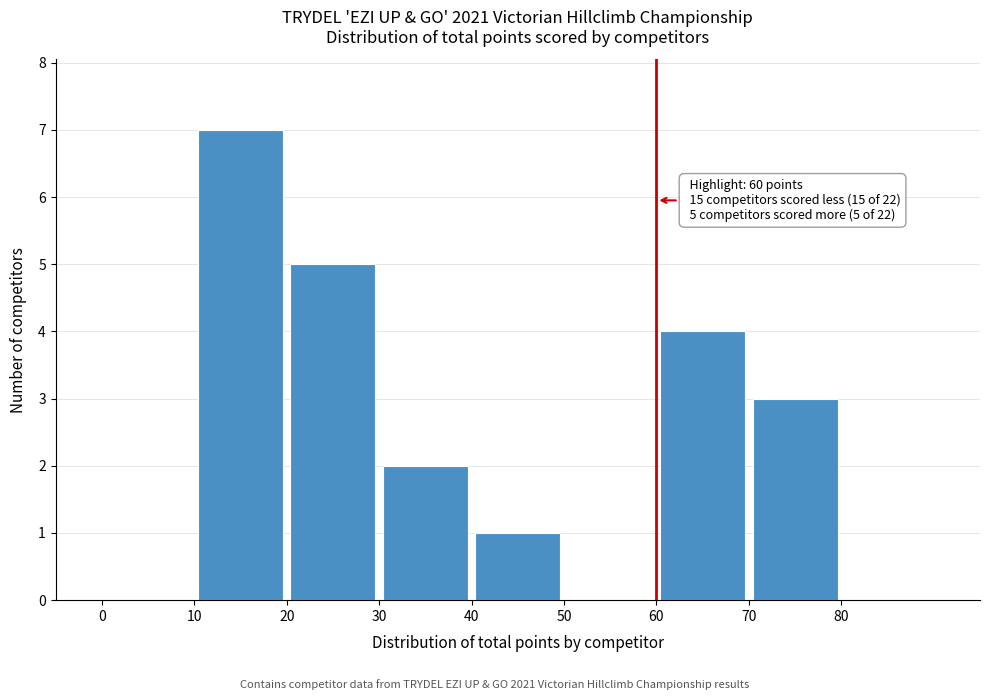

Which range on the x-axis has the tallest bar?

10 to 20